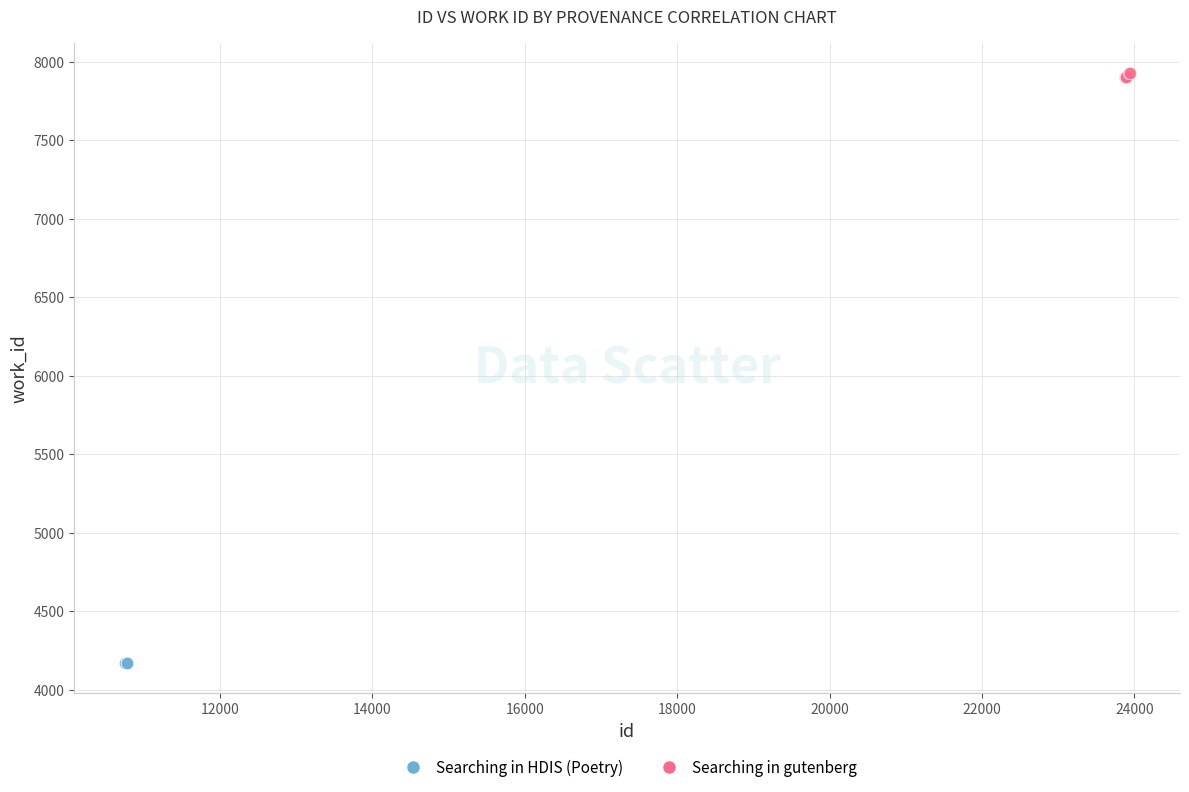

Which series reaches the minimum Y coordinate?

Searching in HDIS (Poetry)